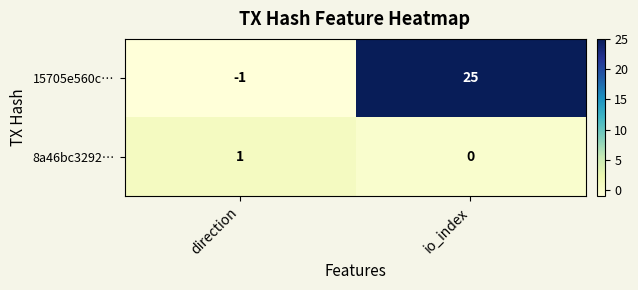

Reading left to right, extract all data points from this chart.

15705e560c…: -1	25
8a46bc3292…: 1	0